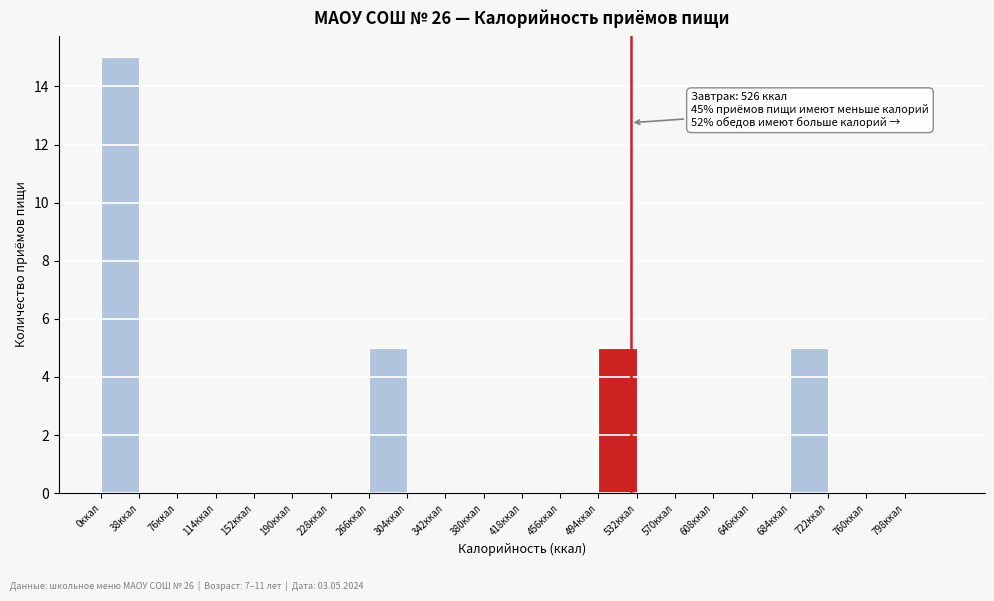

Which range on the x-axis has the tallest bar?

0 to 38